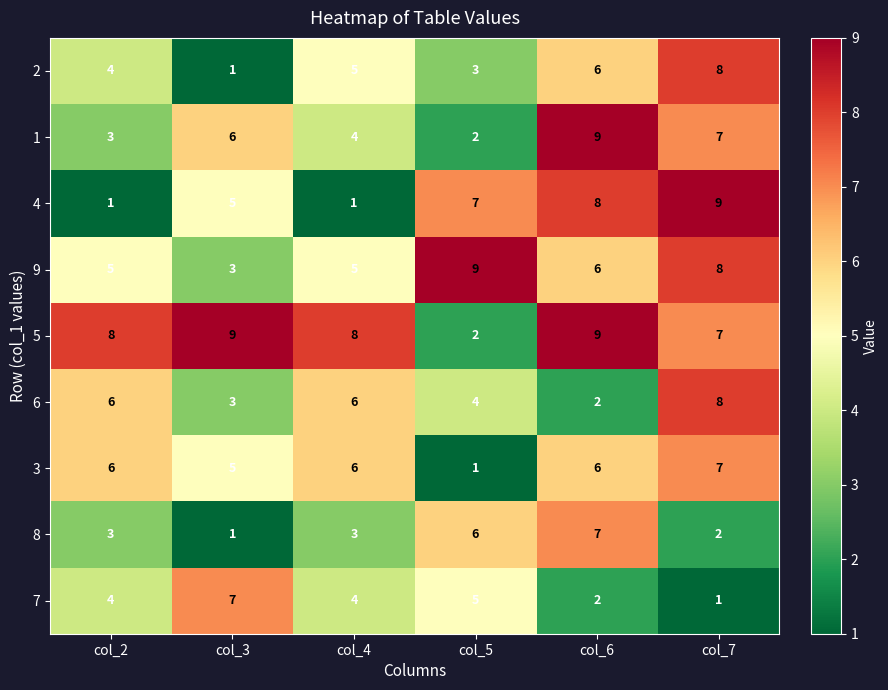

At which category is the sum across all series the highest?

col_7